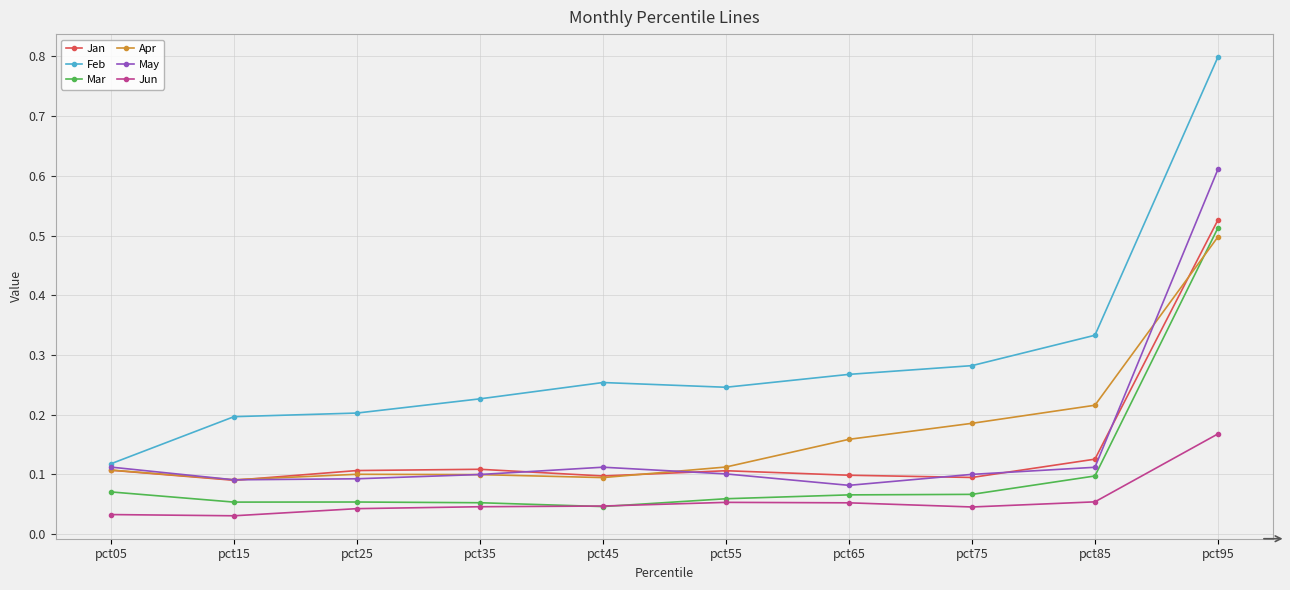

True or false: May and Jun cross at least once.

False